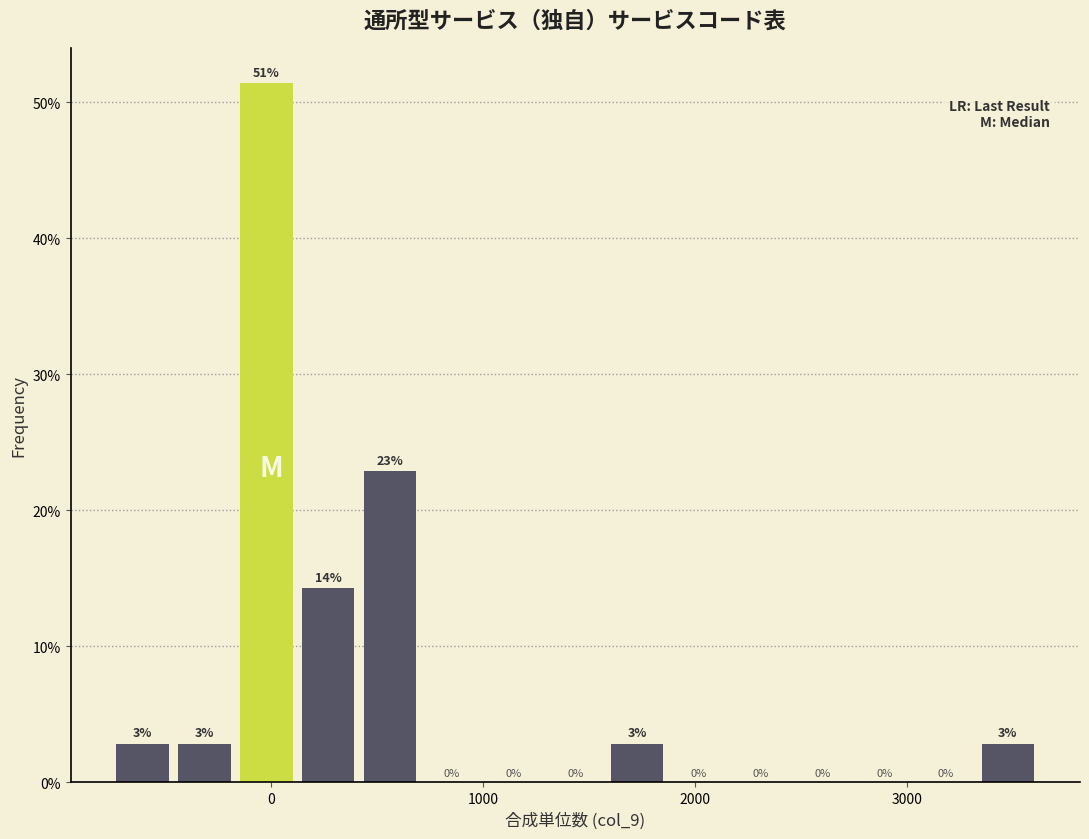

Around what value on the x-axis is the tallest bar? Give the approximate position of its centre, as read against the axis.

0